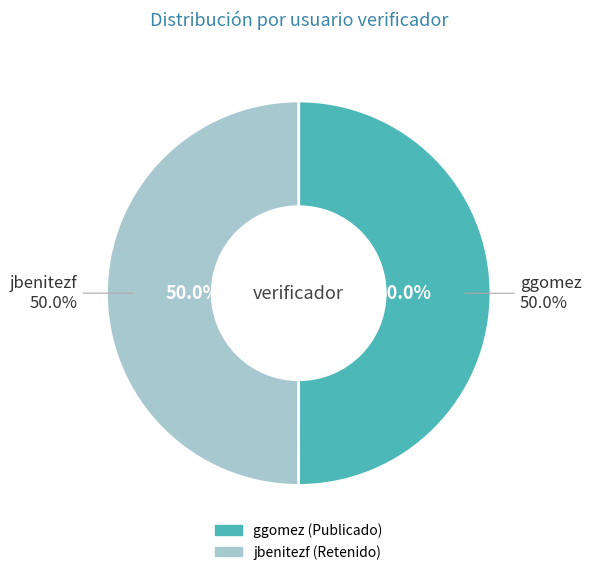

Which has a higher value, jbenitezf or ggomez?

ggomez